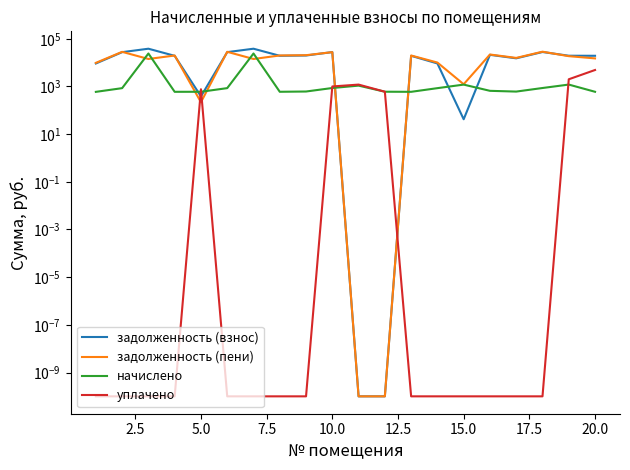

Which series ends up on top after the final intersection of начислено and задолженность (взнос)?

задолженность (взнос)